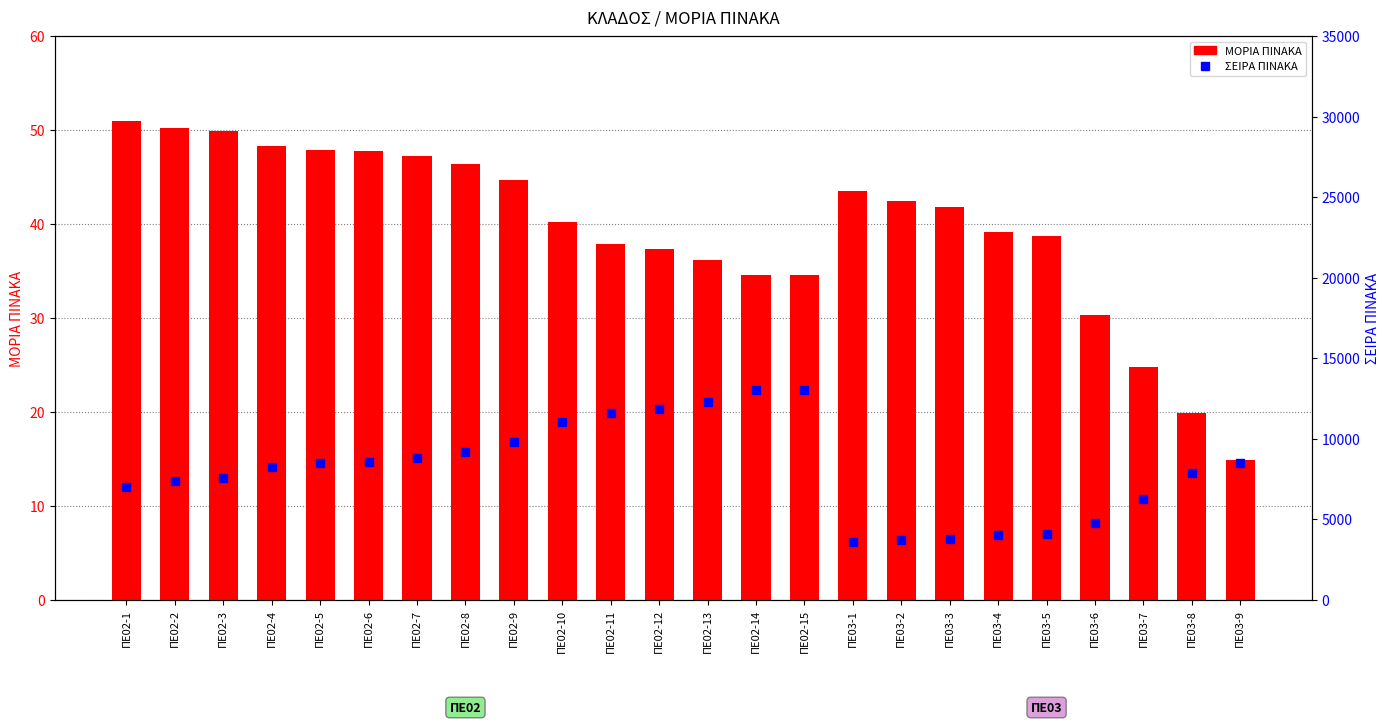

Reading left to right, transcribe all the data shown in this chart.

ΜΟΡΙΑ ΠΙΝΑΚΑ: 51.0	50.2	49.9	48.4	47.9	47.7	47.3	46.4	44.7	40.2	37.9	37.3	36.2	34.5	34.5	43.5	42.4	41.8	39.1	38.7	30.3	24.8	19.9	14.8
ΣΕΙΡΑ ΠΙΝΑΚΑ: 7004.0	7367.0	7528.0	8269.0	8506.0	8571.0	8799.0	9167.0	9808.0	11030.0	11621.0	11818.0	12254.0	13025.0	13039.0	3569.0	3711.0	3792.0	4039.0	4075.0	4778.0	6253.0	7841.0	8516.0